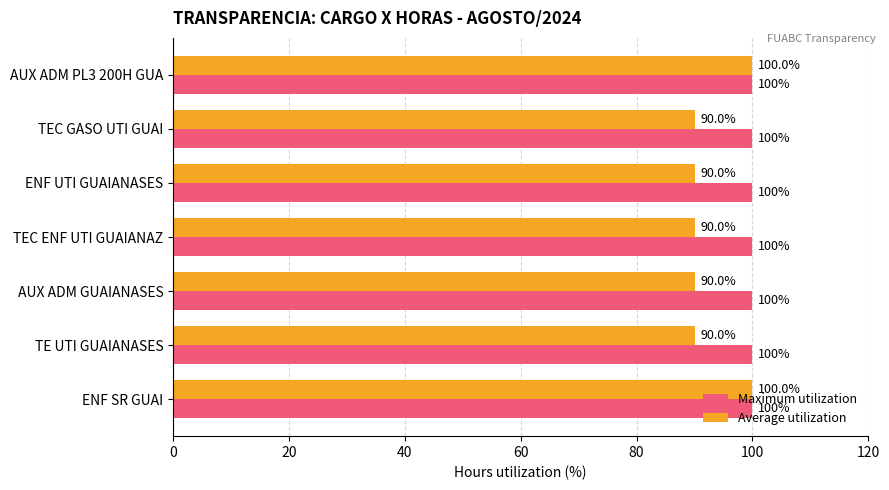

Rank the series at AUX ADM GUAIANASES from highest to lowest value.

Maximum utilization, Average utilization